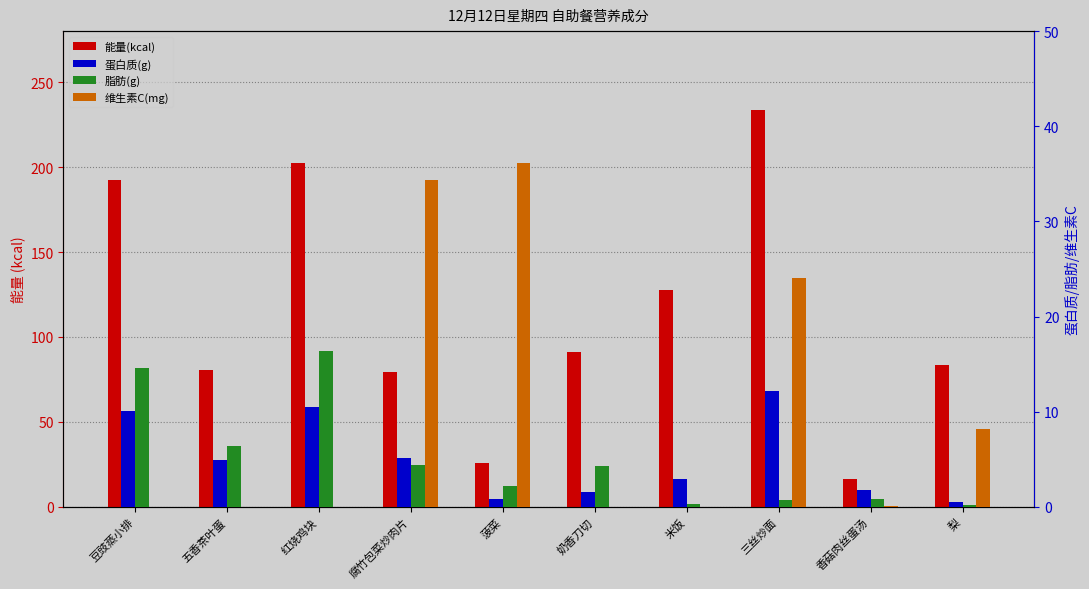

At 奶香刀切, list the series in order from smallest to largest.

维生素C(mg), 蛋白质(g), 脂肪(g), 能量(kcal)